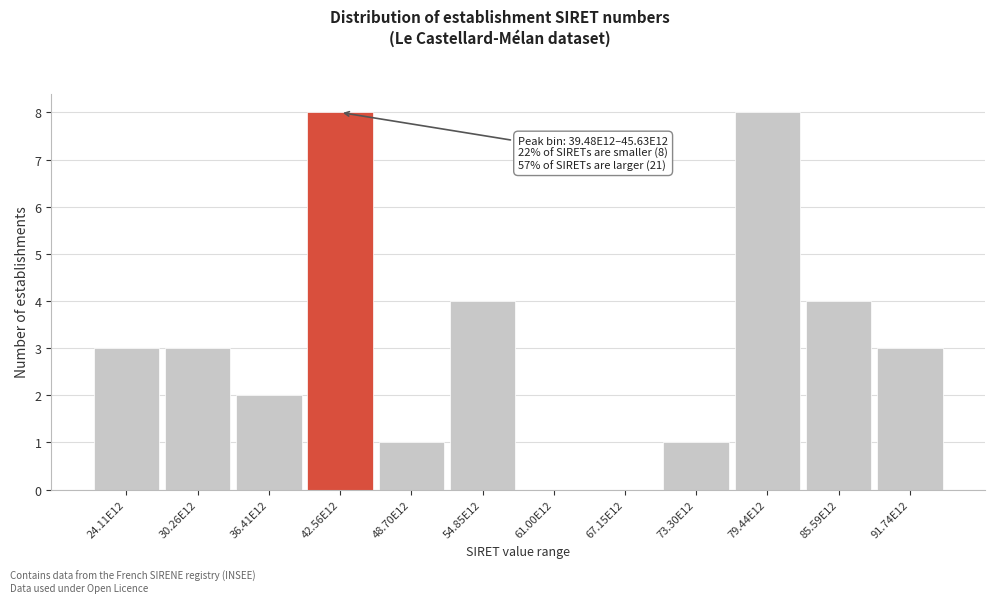

Reading left to right, extract all data points from this chart.

24.11E12=3	30.26E12=3	36.41E12=2	42.56E12=8	48.70E12=1	54.85E12=4	61.00E12=0	67.15E12=0	73.30E12=1	79.44E12=8	85.59E12=4	91.74E12=3